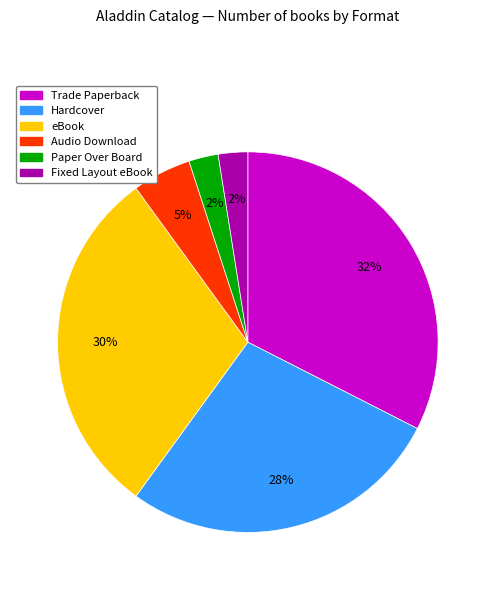

Approximately how many times larger is the value at eBook compared to Trade Paperback?

0.9